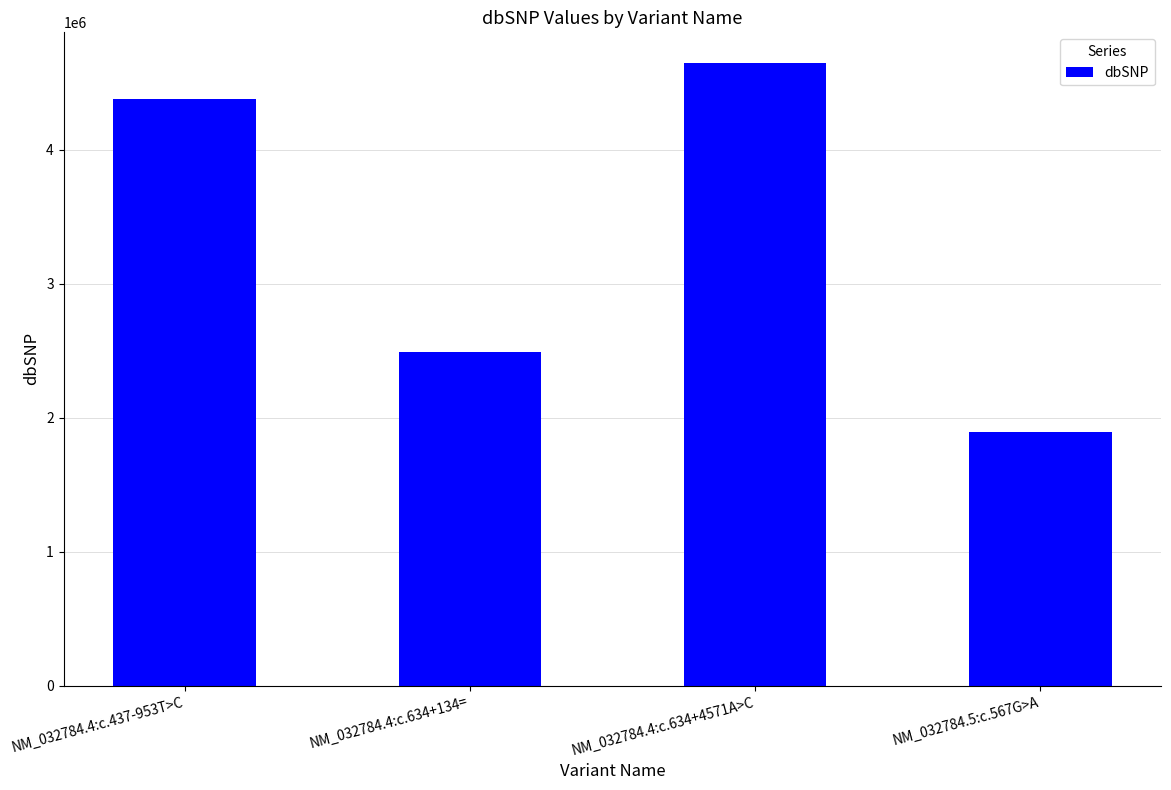

List the labels in order of value, largest first.

NM_032784.4:c.634+4571A>C, NM_032784.4:c.437-953T>C, NM_032784.4:c.634+134=, NM_032784.5:c.567G>A